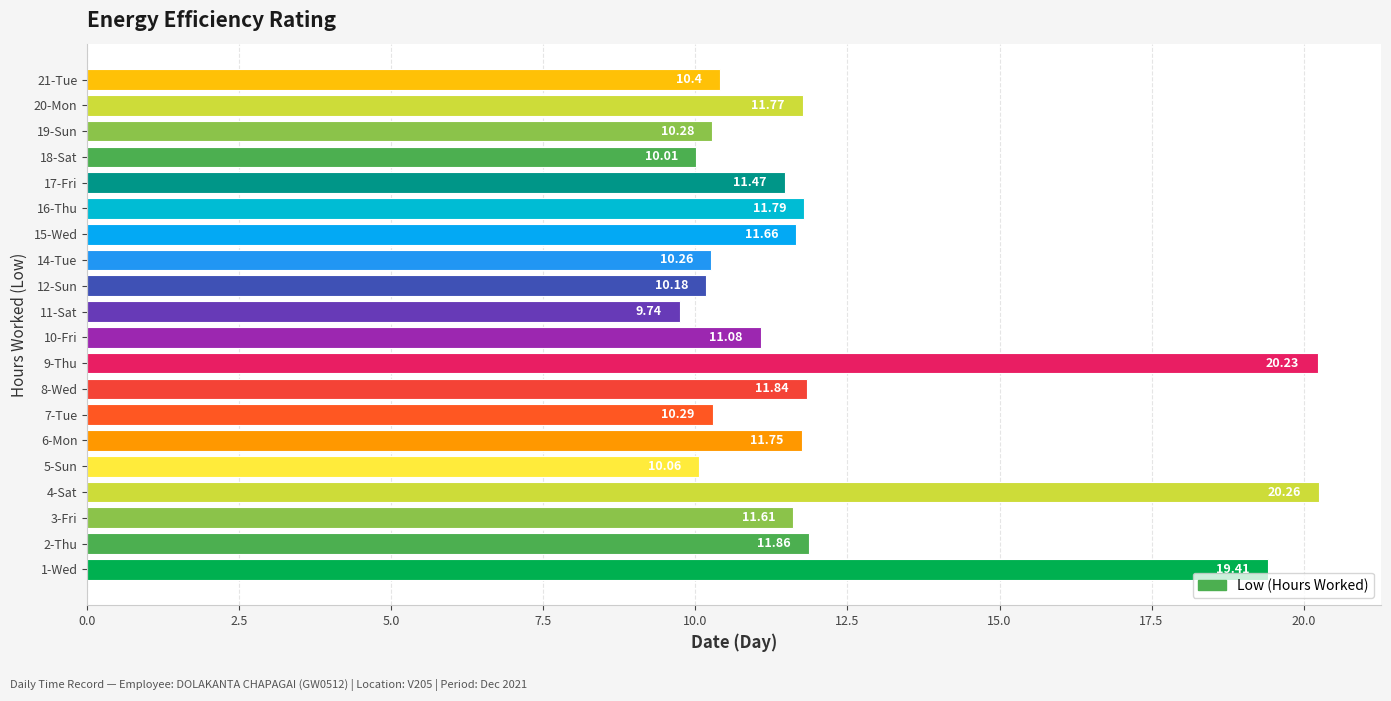

Does the chart contain stacked bars?

No